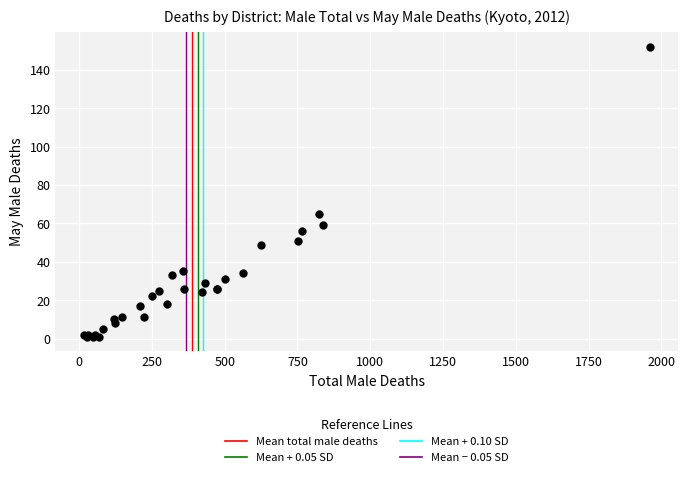

What Y value in the scatter plot is closest to 76?

65